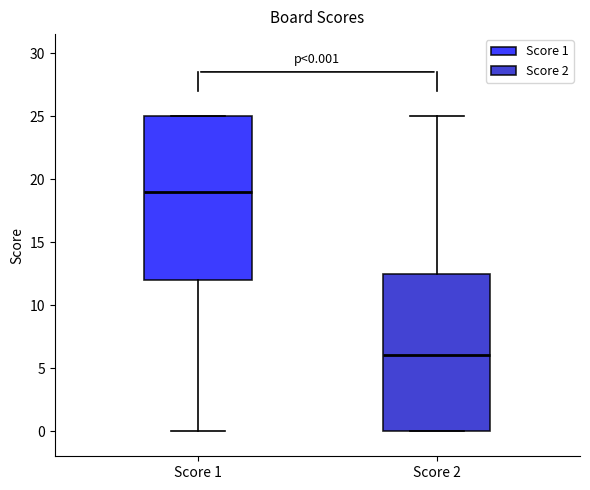

Which box has the highest median line?

Score 1